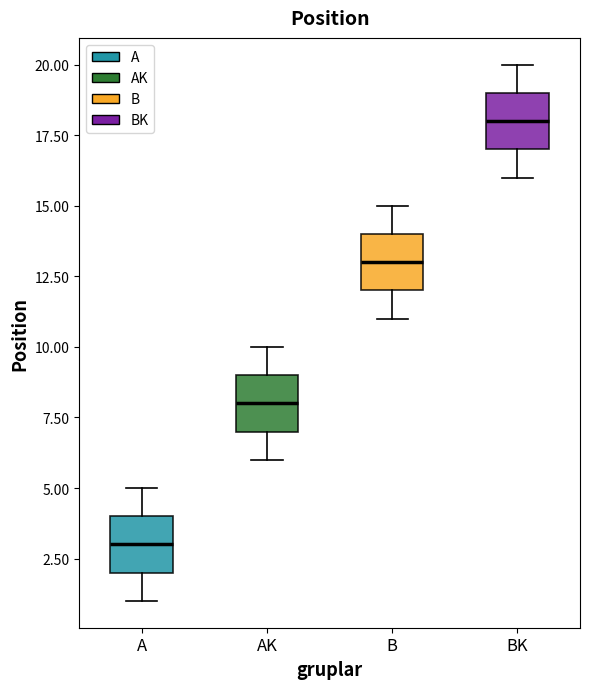

Reading left to right, transcribe this box plot: for each box, give where its median line is, the range the box spans, and where its two whiskers end, as read against the y-axis. The values are not printed on the chart, so give them approximately, as read against the axis.

A: median 3, box 2 to 4, whiskers 1 to 5
AK: median 8, box 7 to 9, whiskers 6 to 10
B: median 13, box 12 to 14, whiskers 11 to 15
BK: median 18, box 17 to 19, whiskers 16 to 20